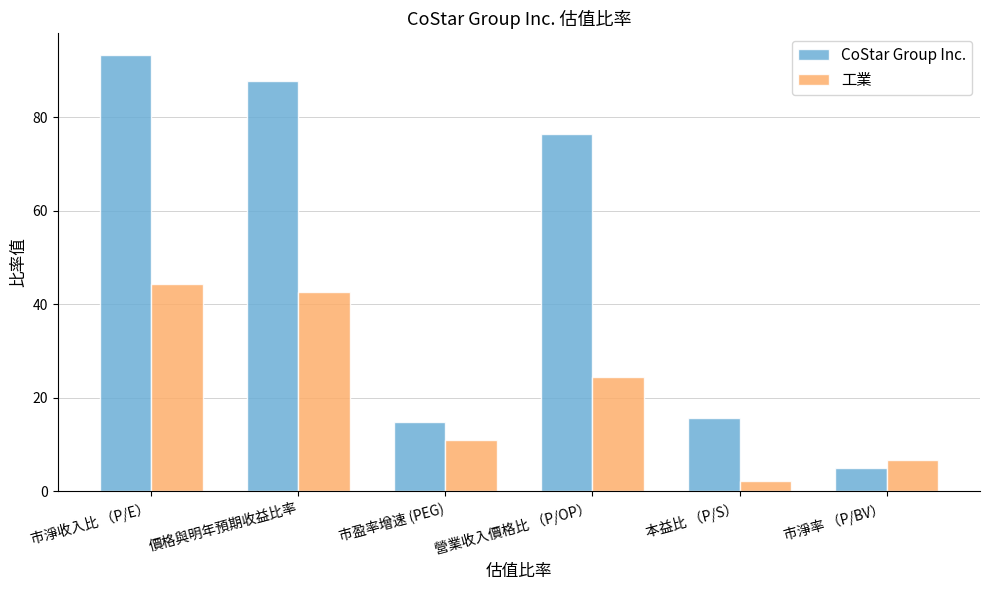

Is the value of 工業 at 市淨率 （P/BV） greater than the value of CoStar Group Inc. at 市淨率 （P/BV）?

Yes